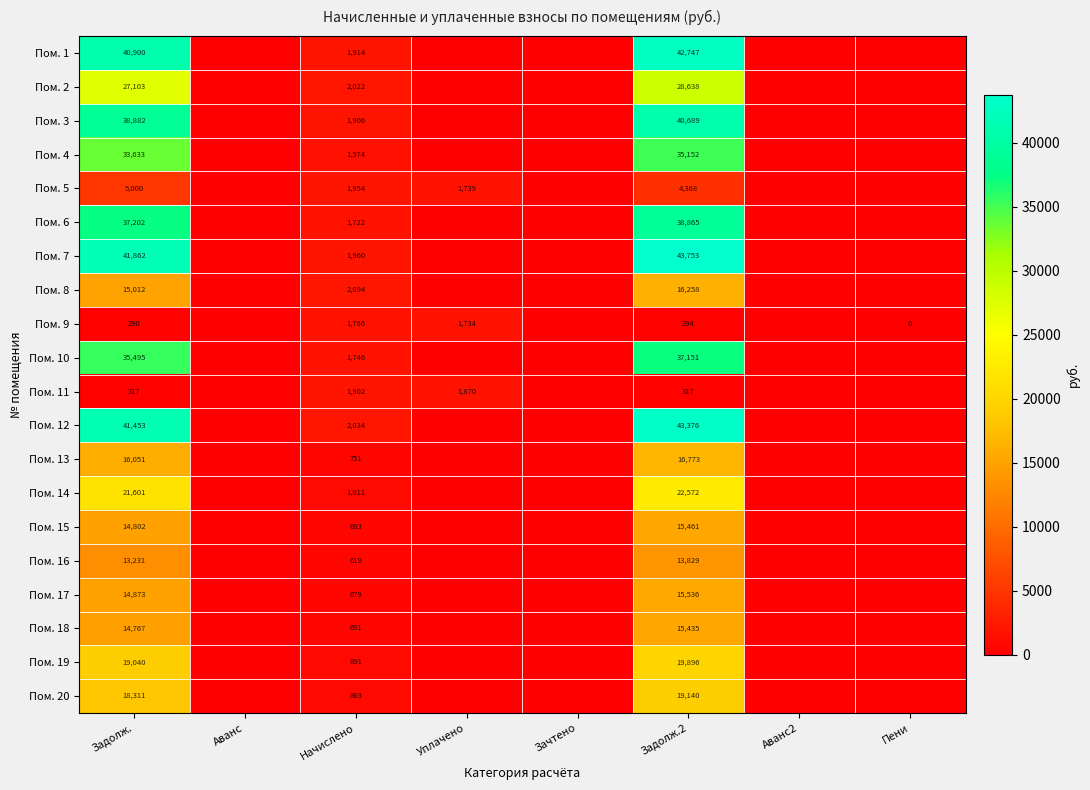

Is the value of Пом. 10 at Задолж.2 greater than the value of Пом. 17 at Задолж.2?

Yes